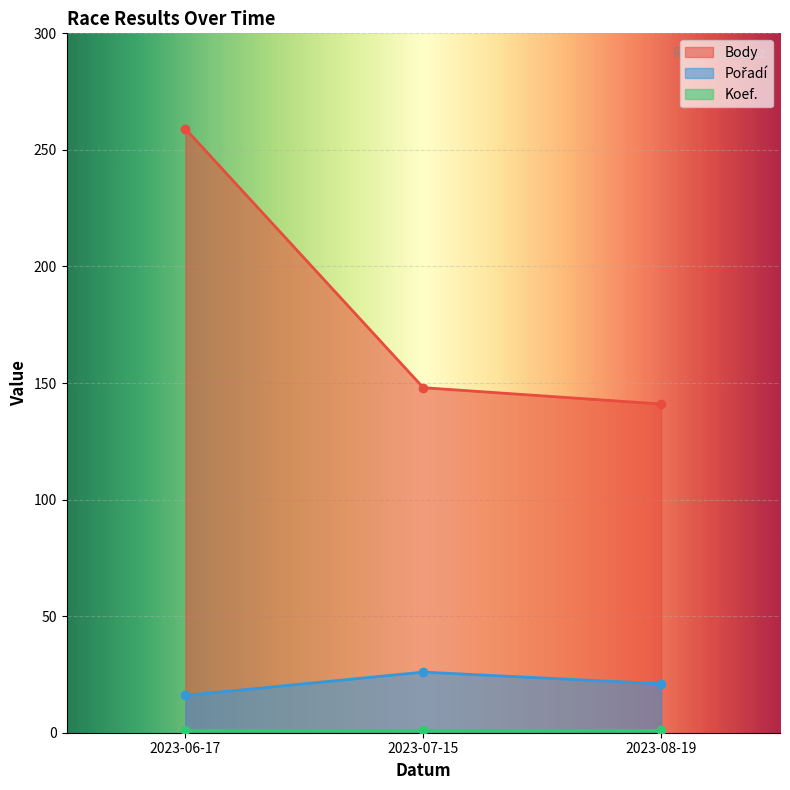

The value of Body at 2023-08-19 is 244. True or false?

False